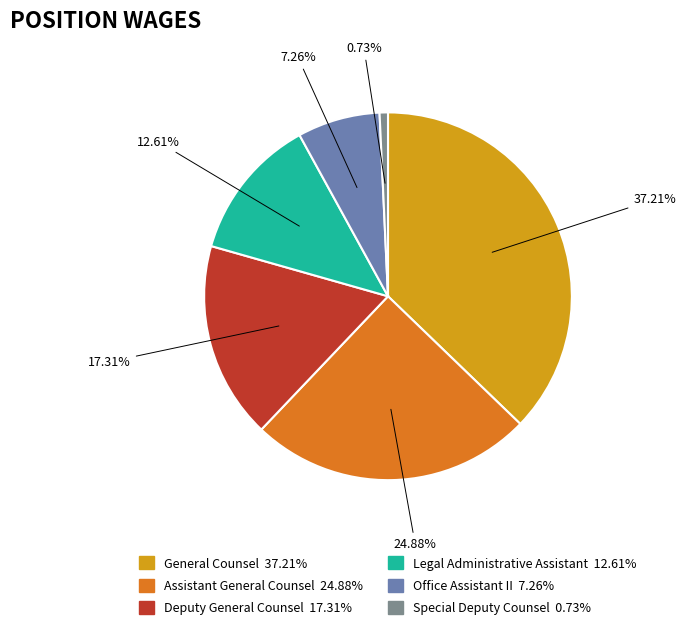

Which category has the biggest portion of the pie?

General Counsel